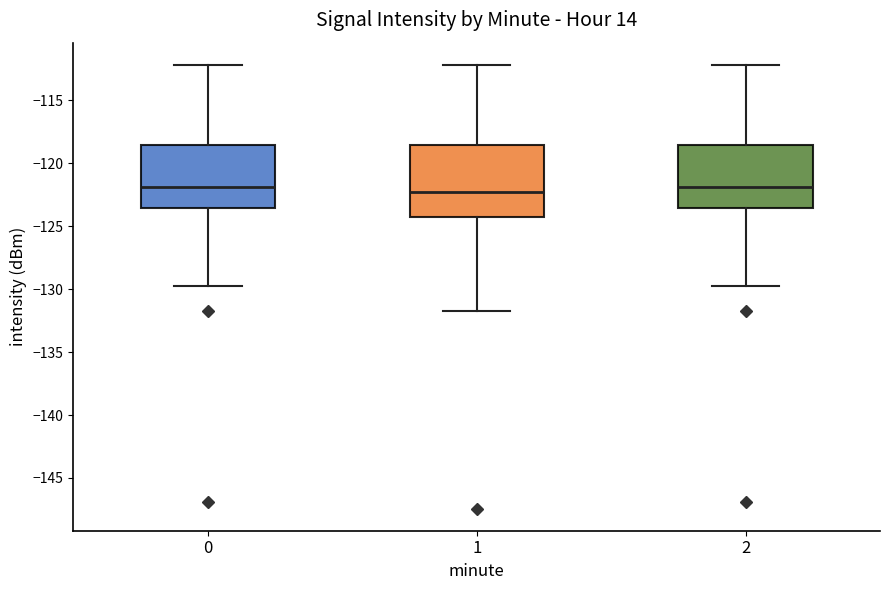

Where is the lower edge of the box at x = 0 on the y-axis? The values are not printed on the chart, so give them approximately, as read against the axis.

-123.5